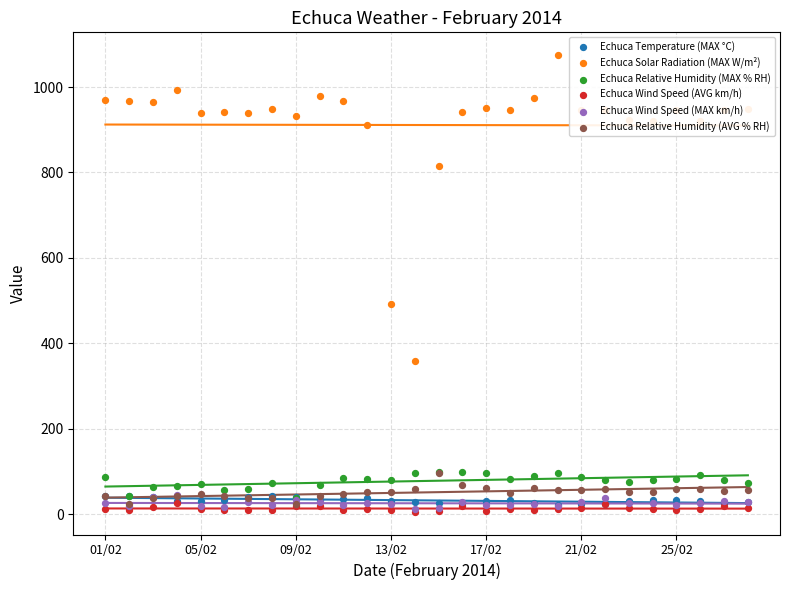

Is the value of Echuca Wind Speed (MAX km/h) at 10 greater than the value of Echuca Temperature (MAX °C) at 17?

No